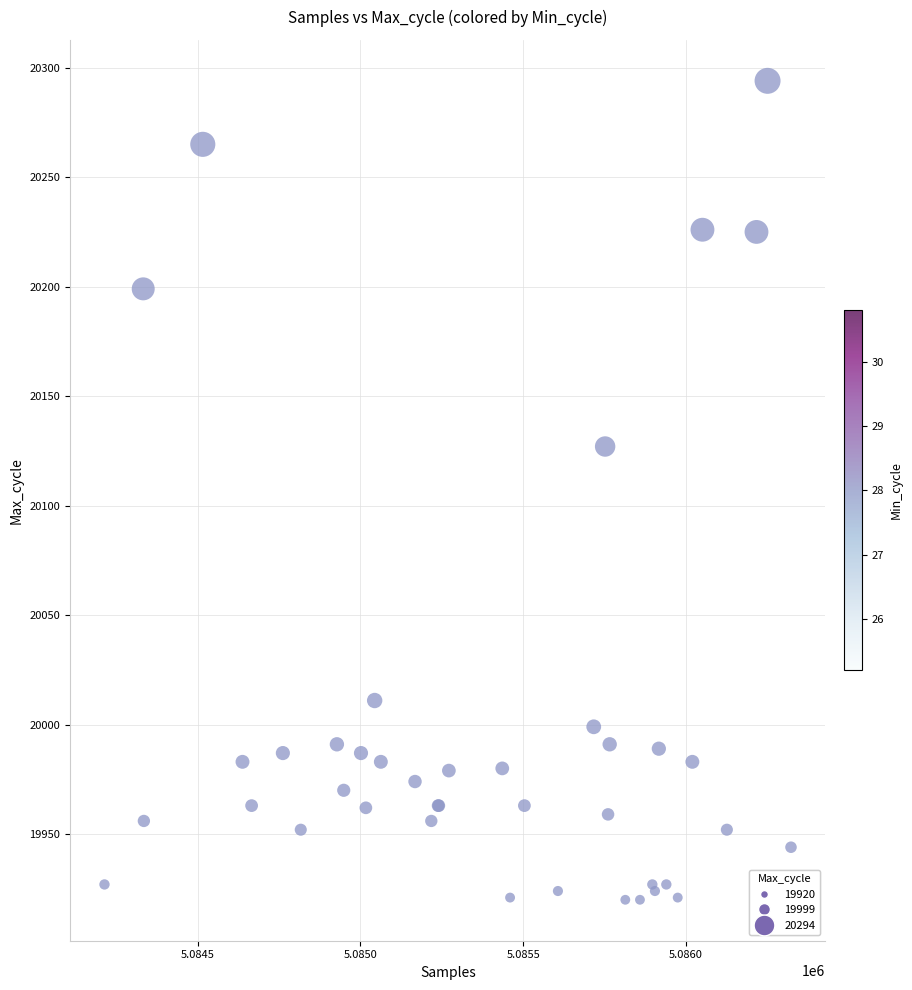

What Y value in the scatter plot is closest to 20107?

20127